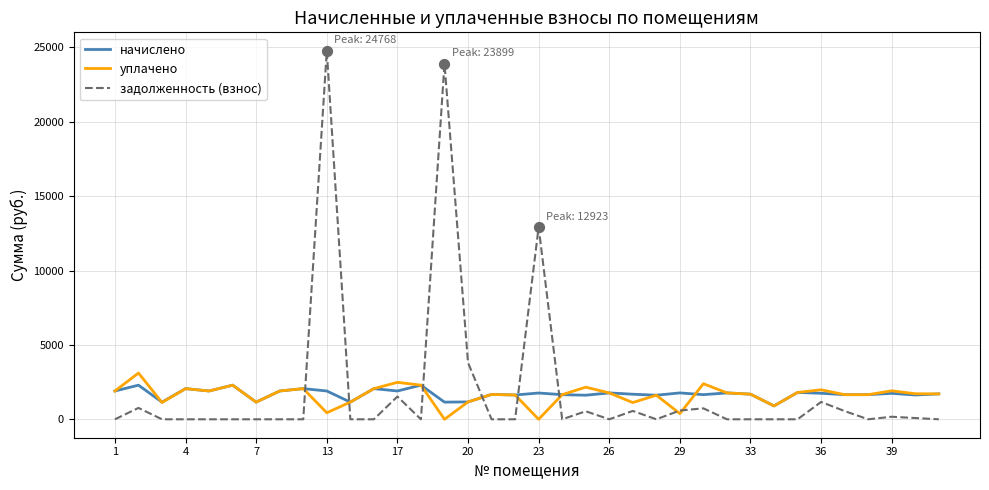

Which series has the widest spread of values?

задолженность (взнос)